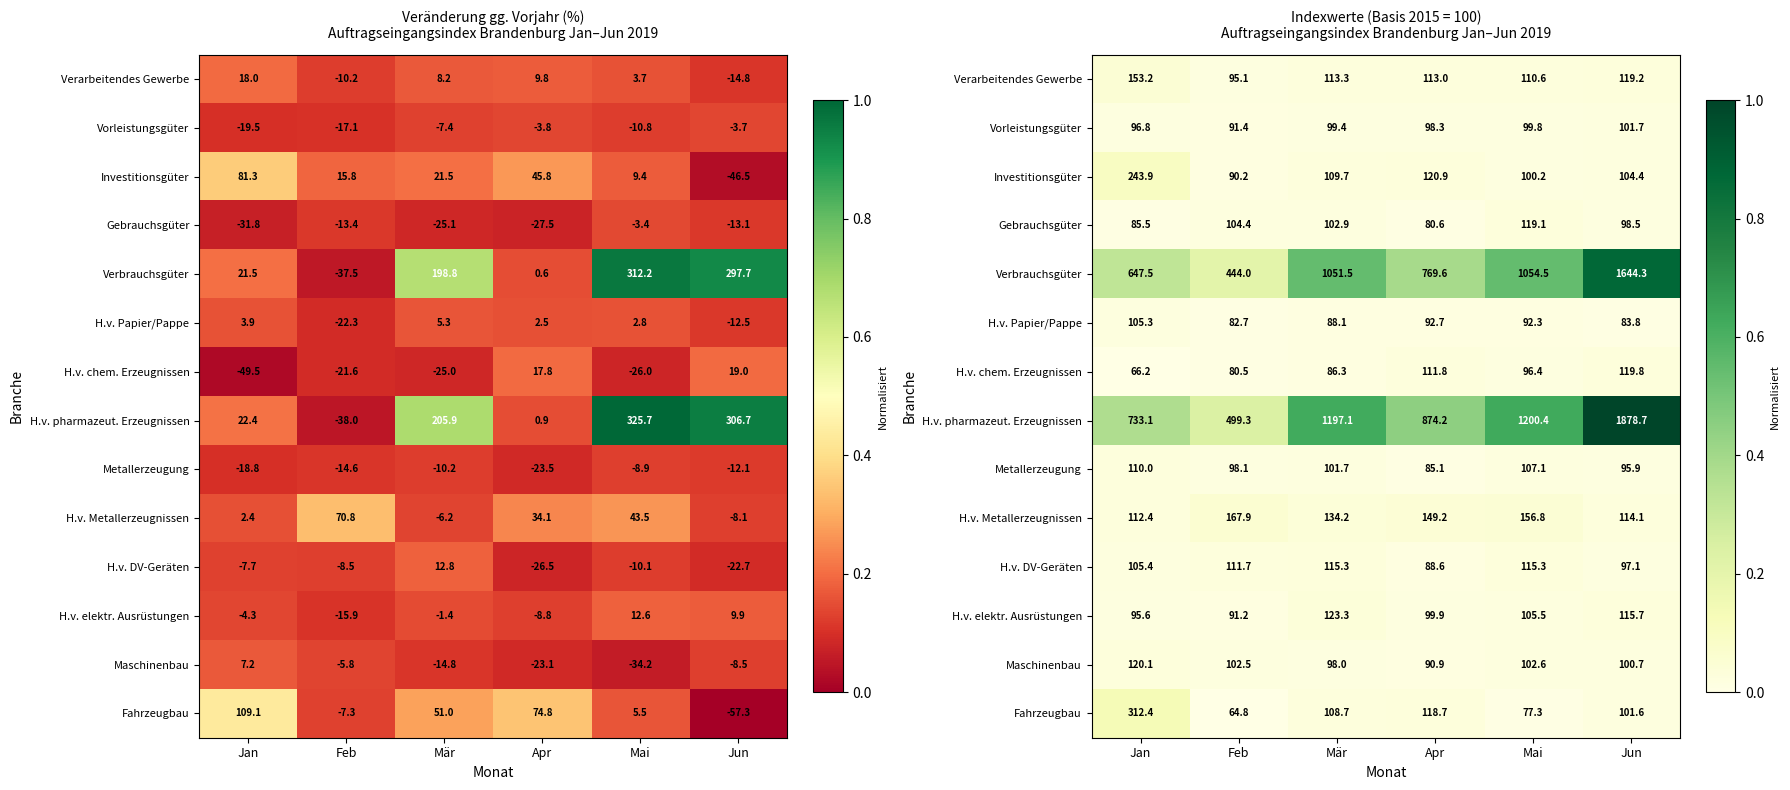

At which label does H.v. elektr. Ausrüstungen reach its peak?

Mär